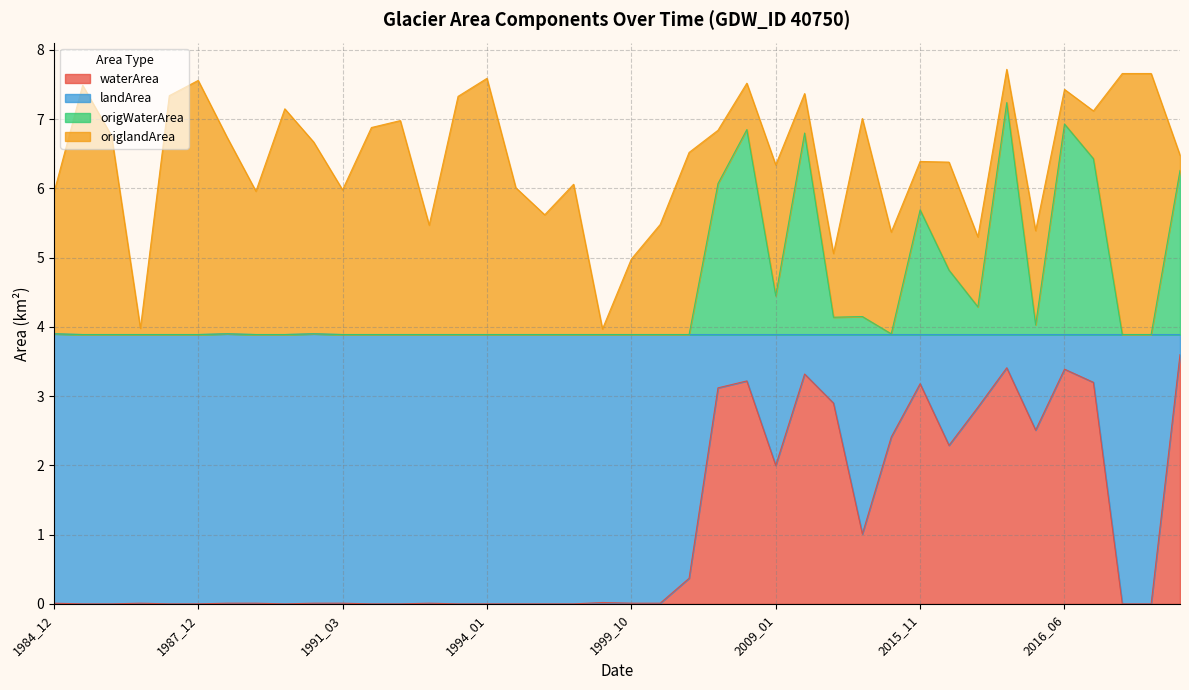

The value of origWaterArea at 2010_11 is 6.8. True or false?

True